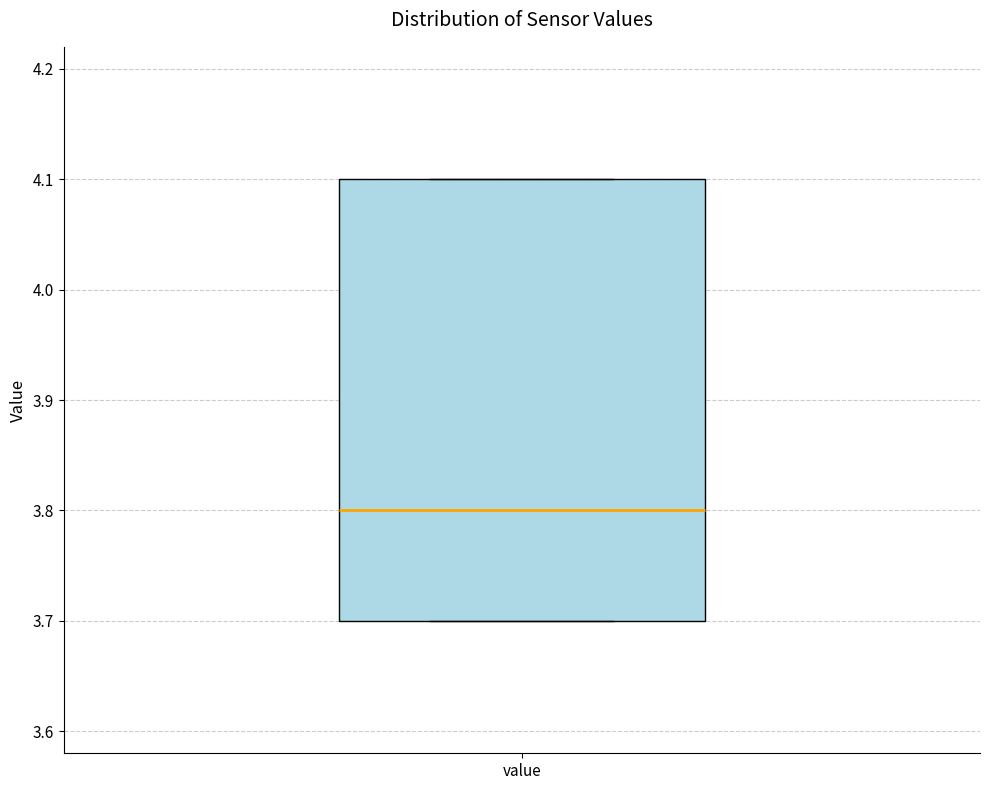

Where is the upper edge of the box for value on the y-axis? The values are not printed on the chart, so give them approximately, as read against the axis.

4.1